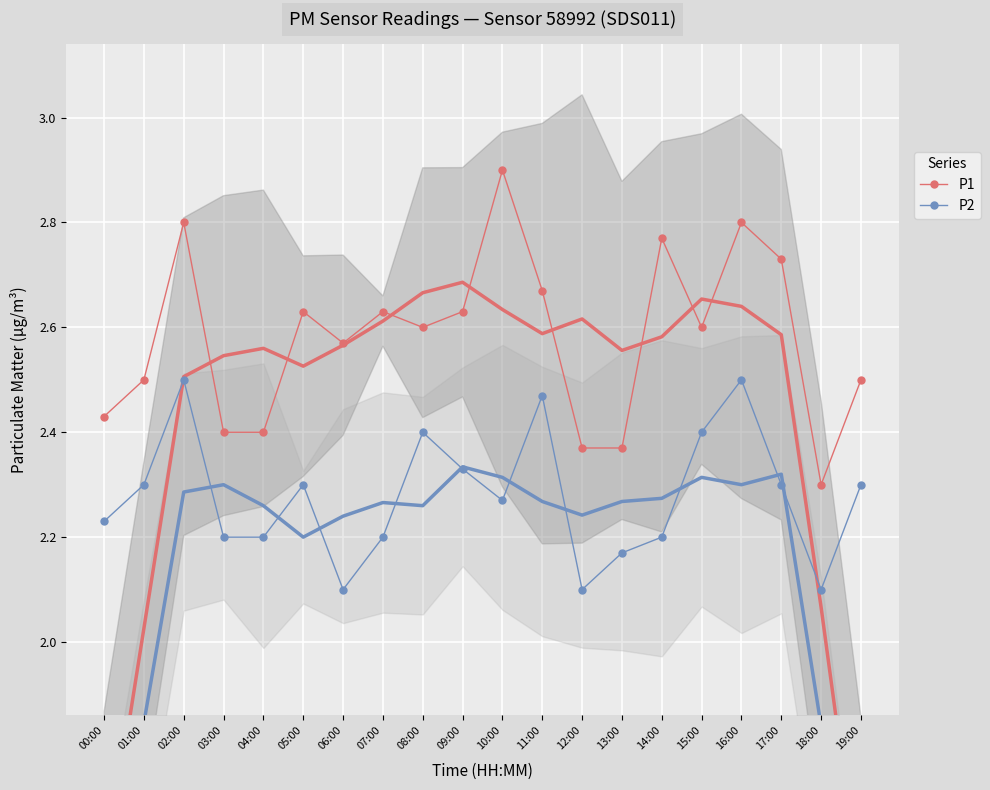

True or false: P1 and P2 intersect in this chart.

False